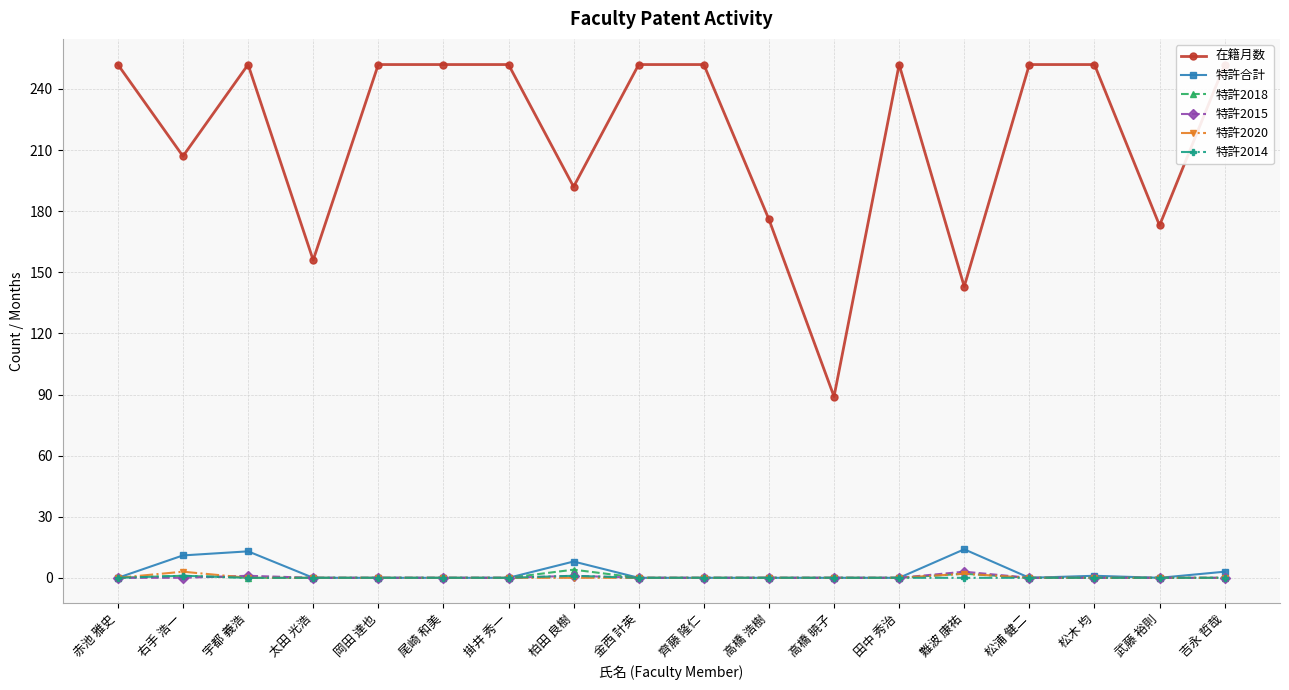

Reading left to right, extract all data points from this chart.

在籍月数: 252	207	252	156	252	252	252	192	252	252	176	89	252	143	252	252	173	252
特許合計: 0	11	13	0	0	0	0	8	0	0	0	0	0	14	0	1	0	3
特許2018: 0	1	0	0	0	0	0	4	0	0	0	0	0	2	0	0	0	0
特許2015: 0	0	1	0	0	0	0	1	0	0	0	0	0	3	0	0	0	0
特許2020: 0	3	0	0	0	0	0	0	0	0	0	0	0	2	0	0	0	0
特許2014: 0	1	0	0	0	0	0	1	0	0	0	0	0	0	0	0	0	0